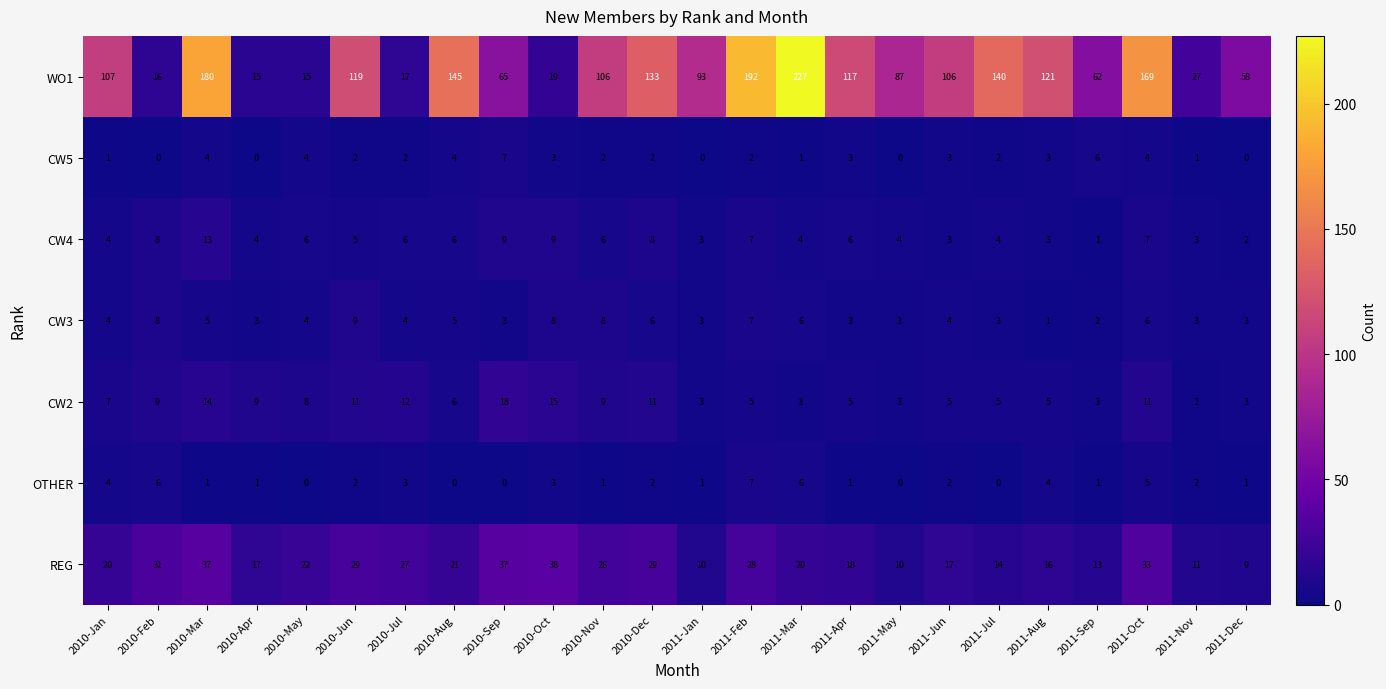

Is it true that WO1 equals 38 at 2011-Apr?

False